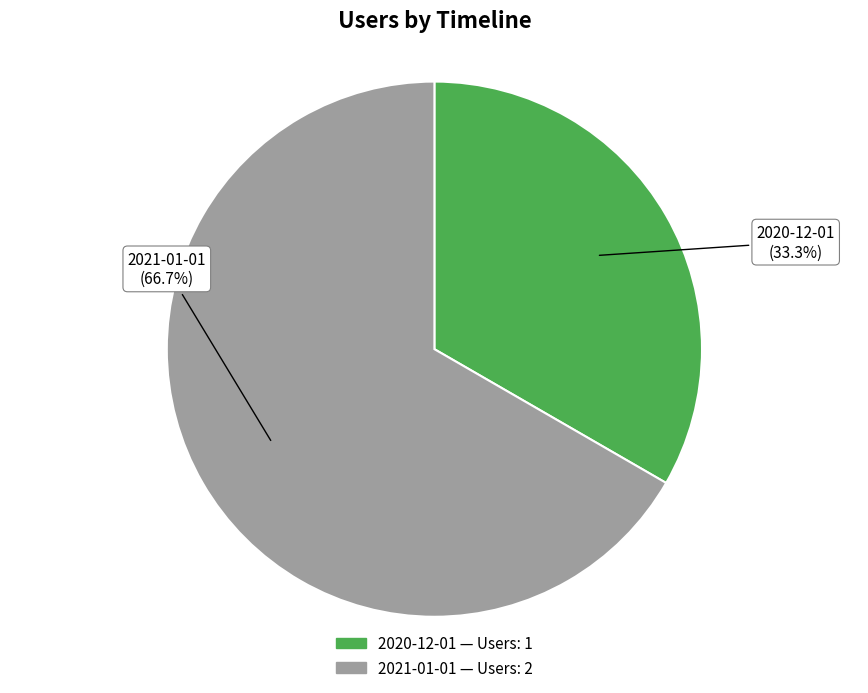

Is 2020-12-01 the majority of the pie?

No